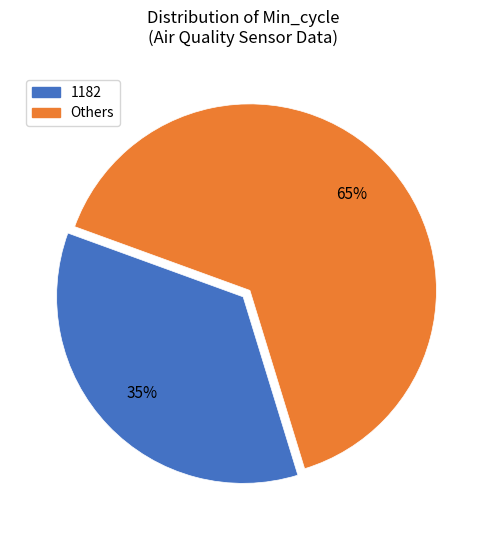

Is there a majority slice in this chart?

Yes